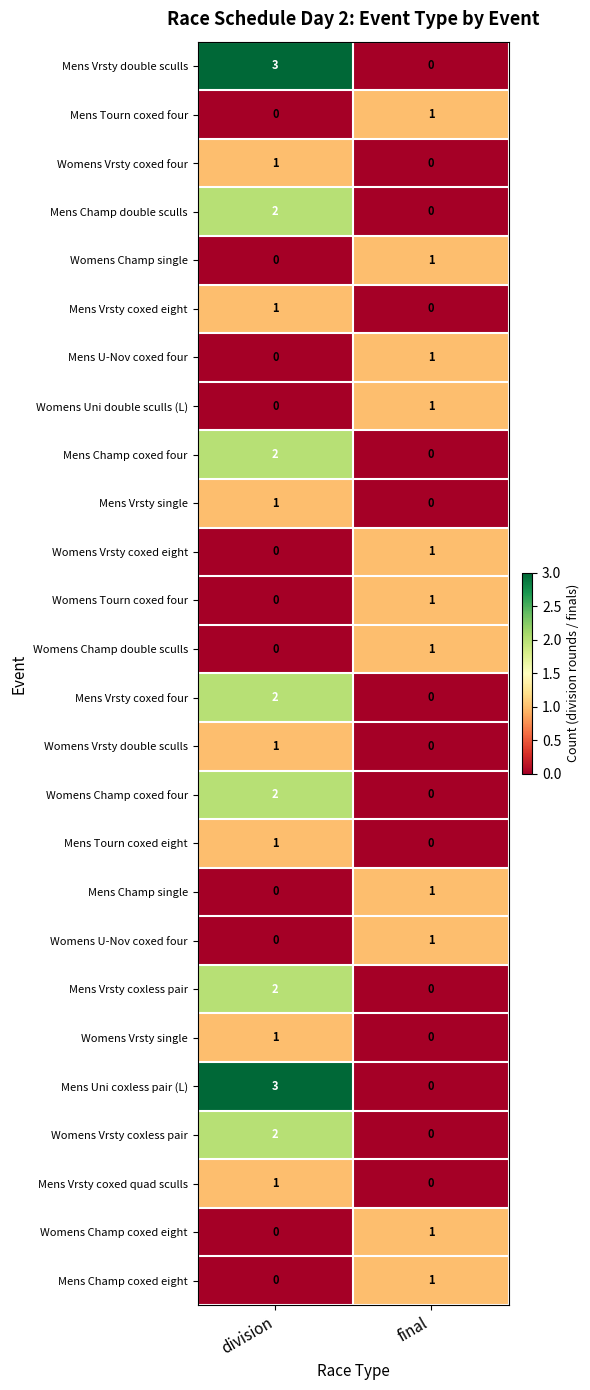

Is the value of Mens Champ coxed four at final greater than the value of Mens Champ double sculls at division?

No